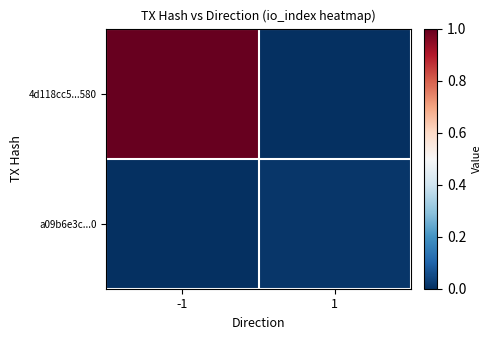

What is the greatest value displayed?

1.0